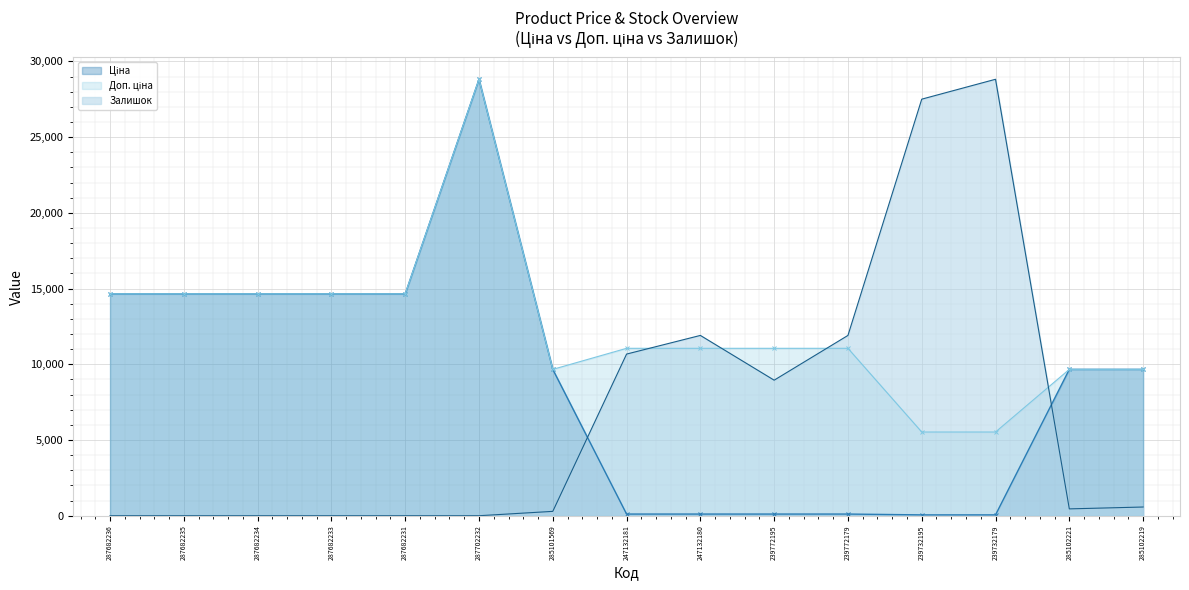

Where is the first local minimum for Доп. ціна?

285101569